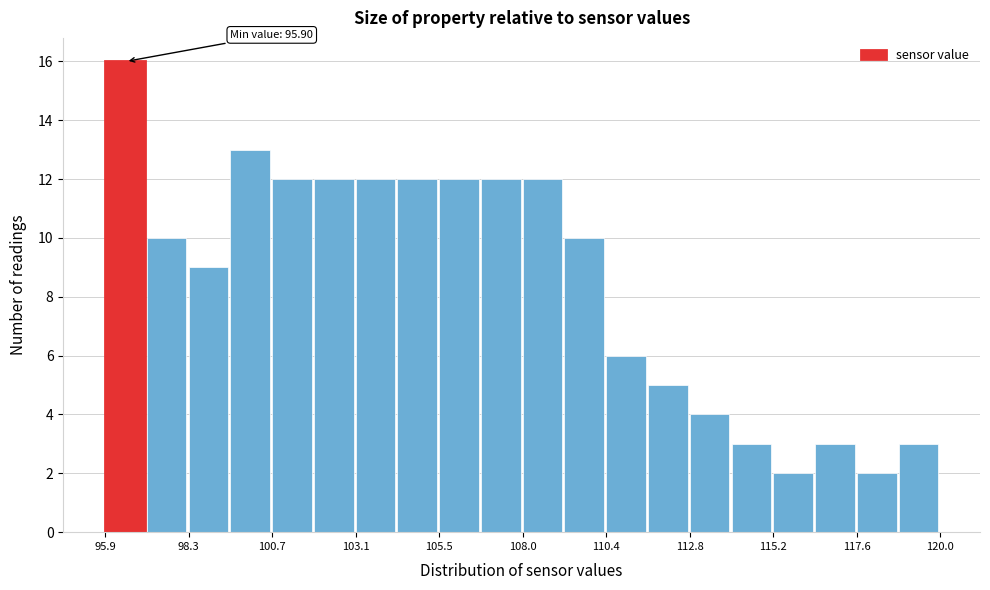

Read against the x-axis, roughly where is the centre of the tallest bar?

96.5